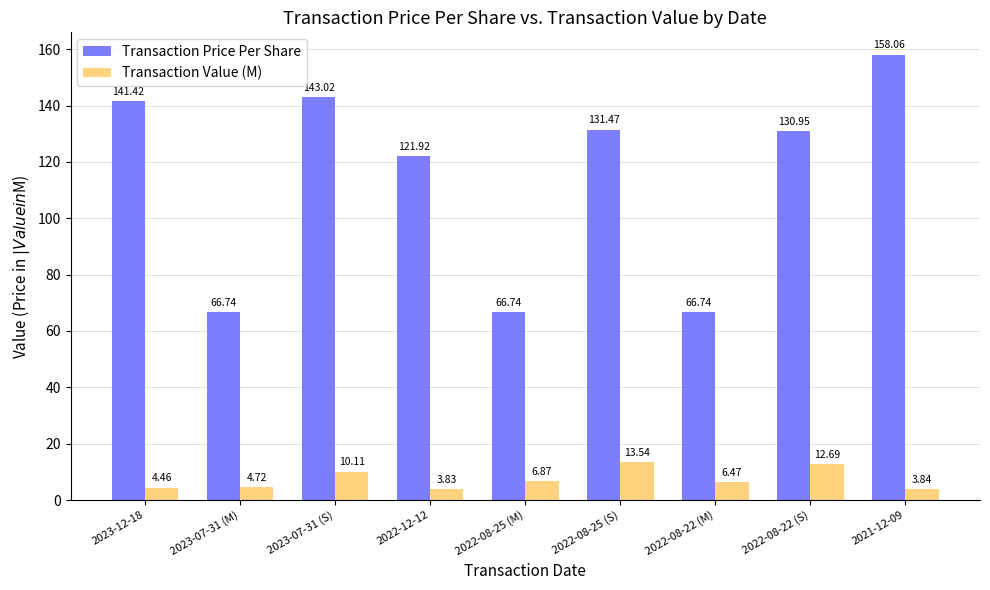

Rank the series at 2023-07-31 (S) from lowest to highest value.

Transaction Value (M), Transaction Price Per Share